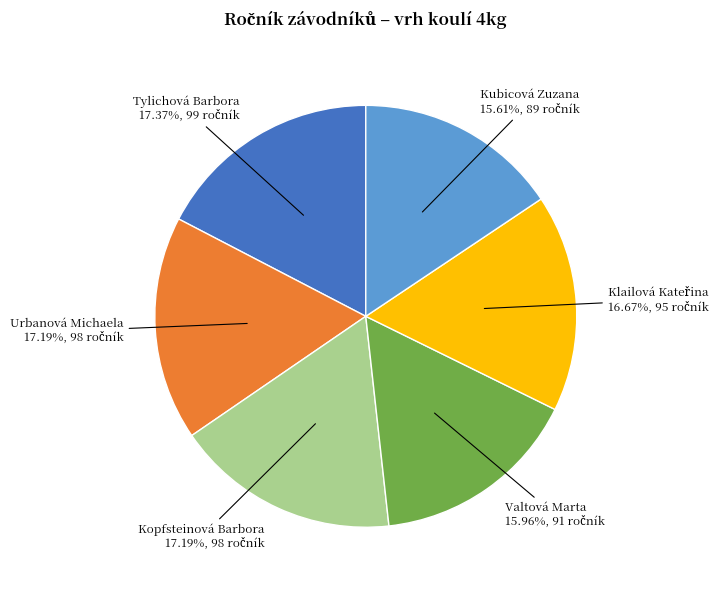

Is there a majority slice in this chart?

No